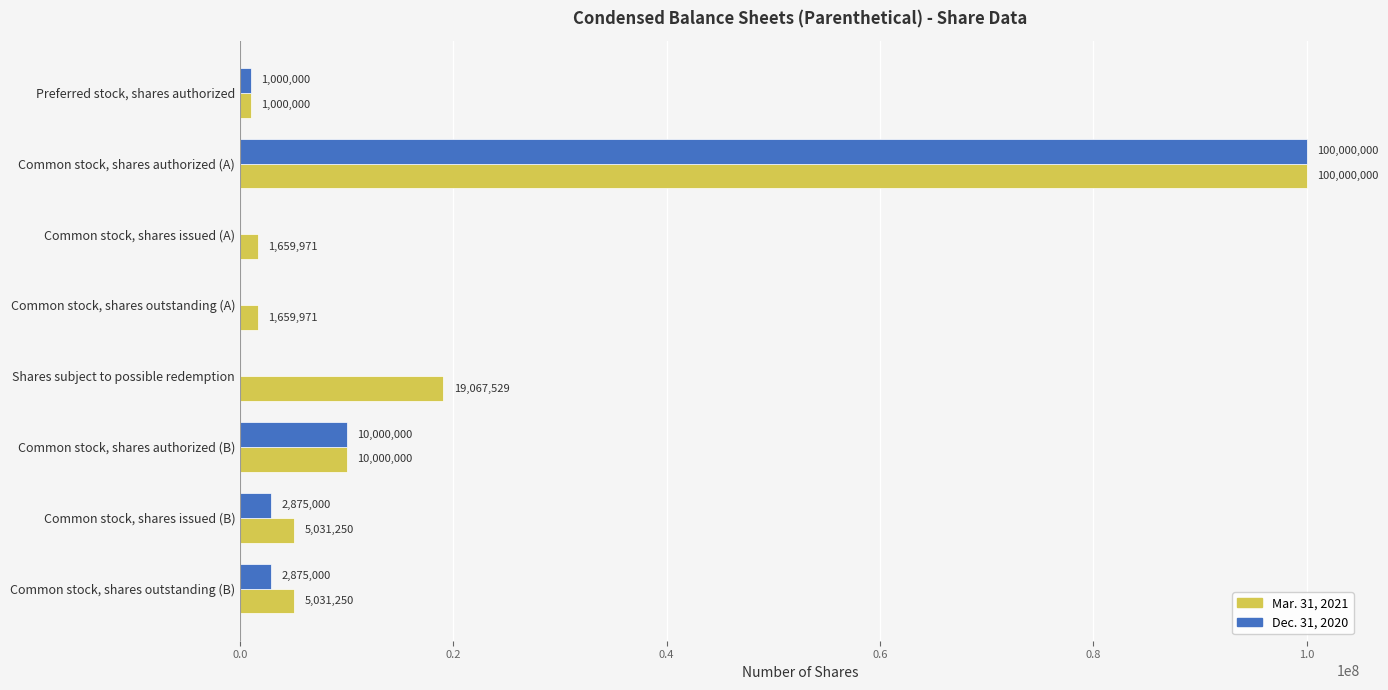

What is the sum of all Dec. 31, 2020 values?

116750000